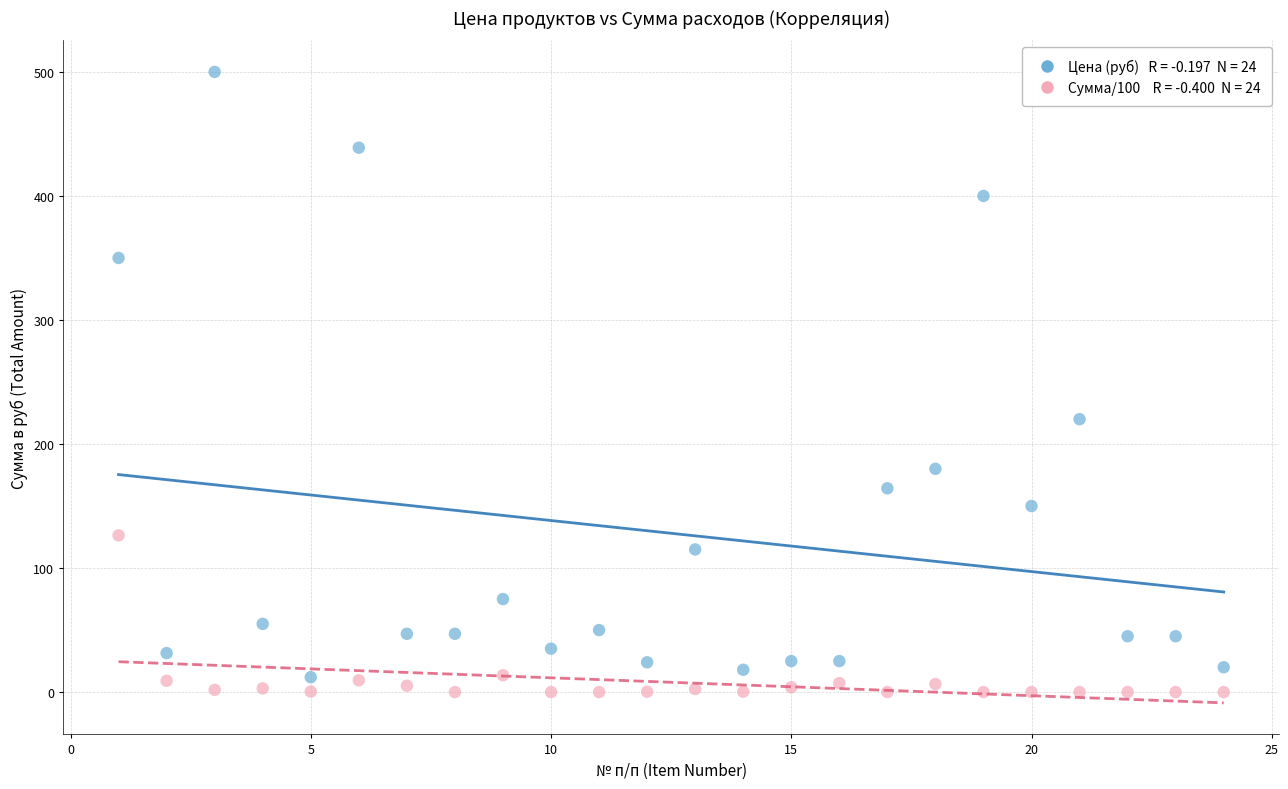

Across all data points, what is the range of Y values (max minus min)?

500.0